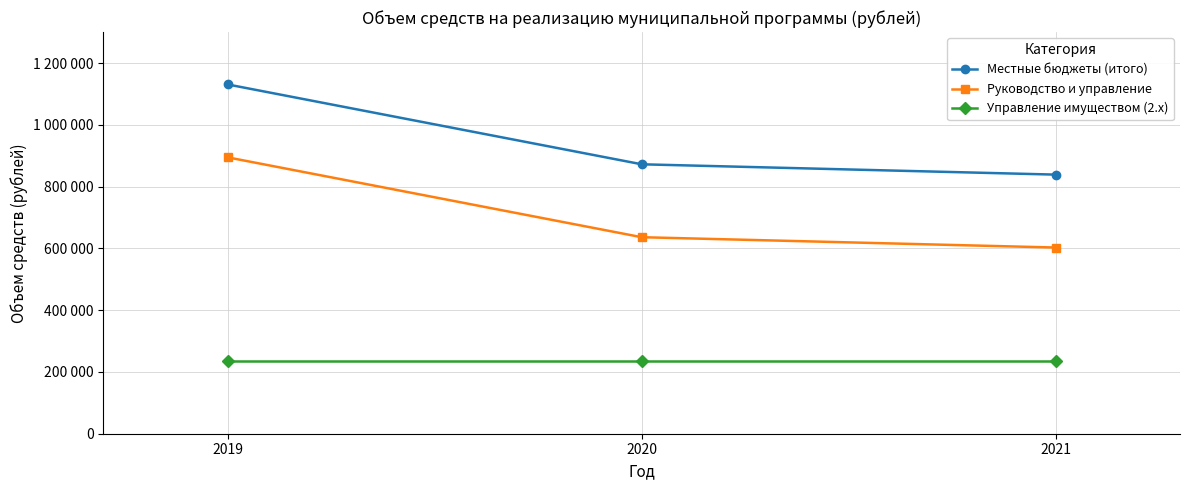

Is this an area chart (filled region under the line)?

No